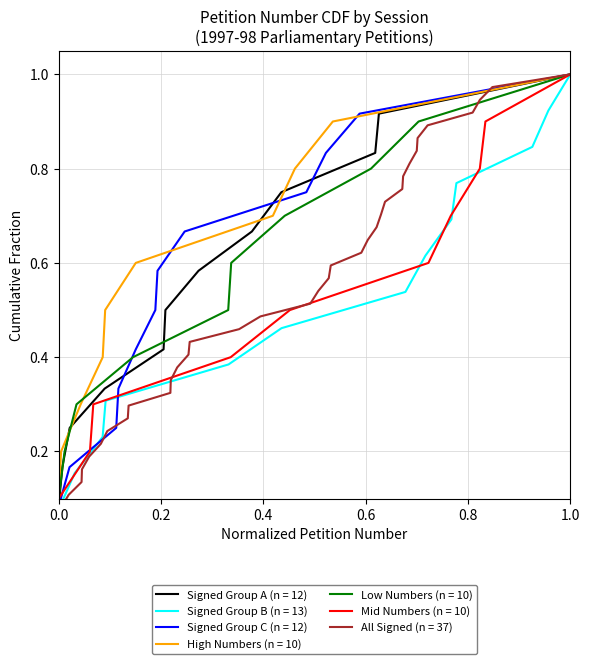

What is the average value?

0.5